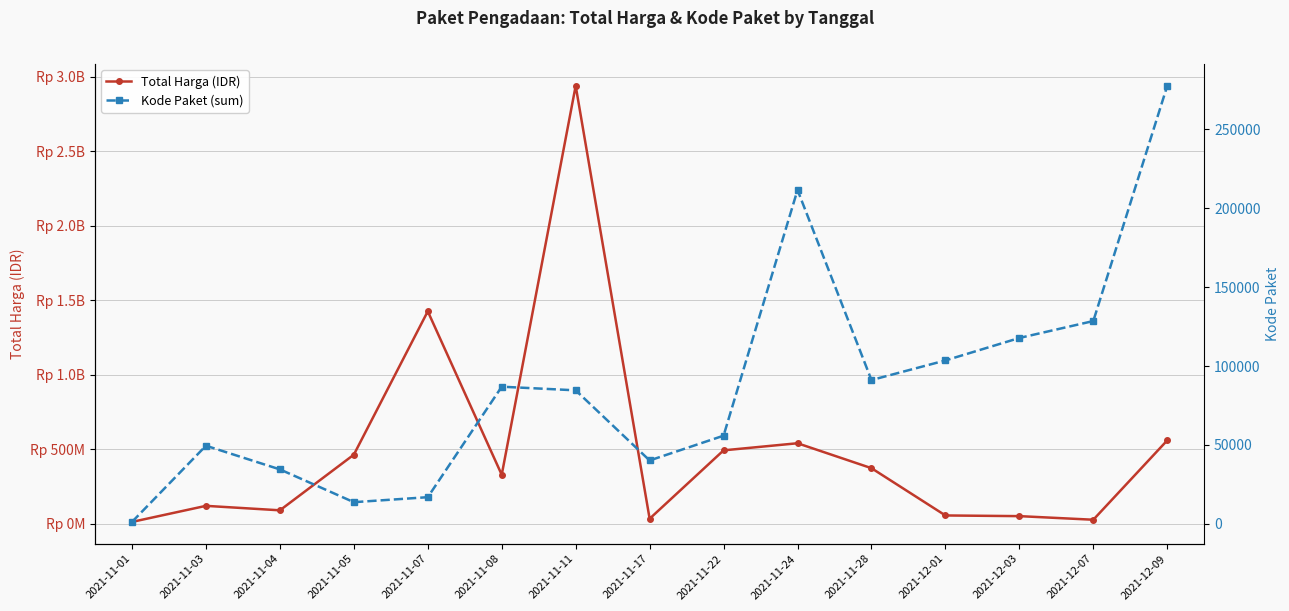

What are all the series names shown in the legend?

Total Harga (IDR), Kode Paket (sum)